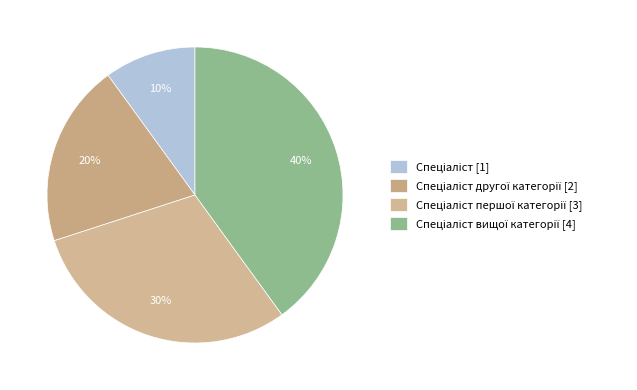

Is there any slice that represents more than half of the pie?

No